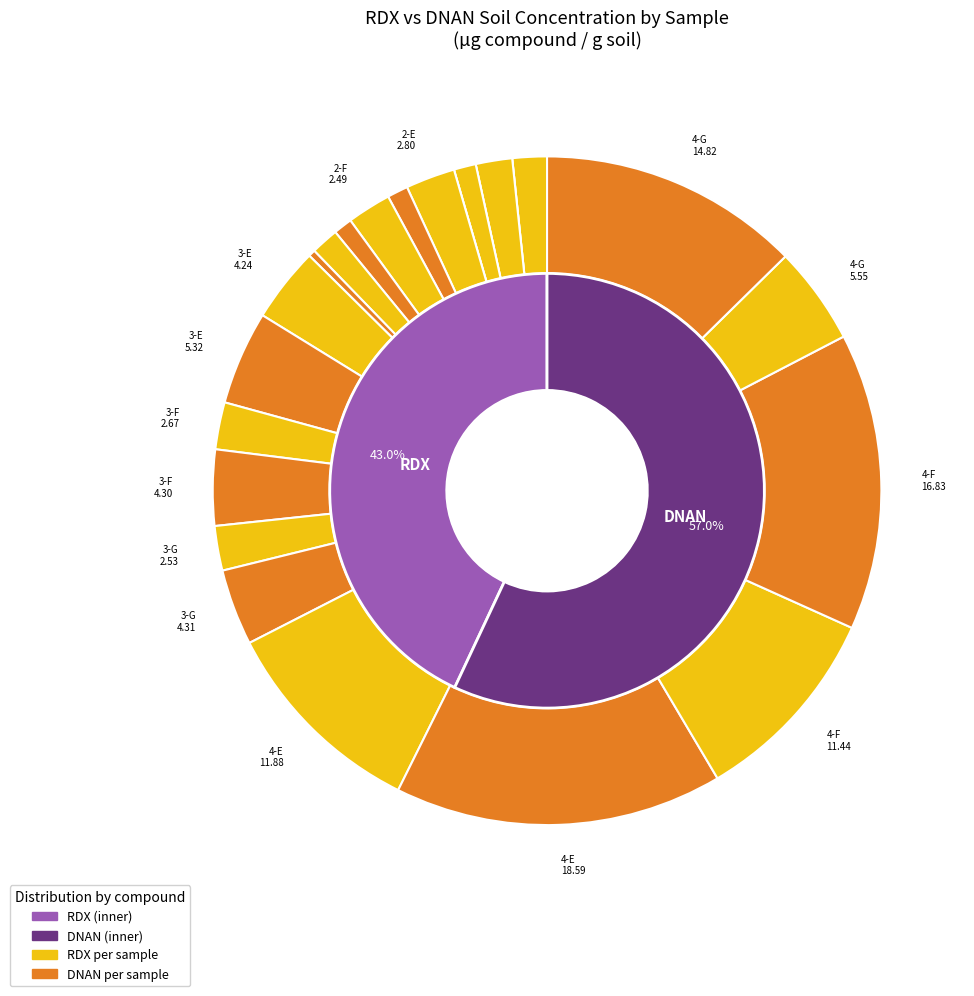

True or false: 4-E accounts for 28% of the total.

True